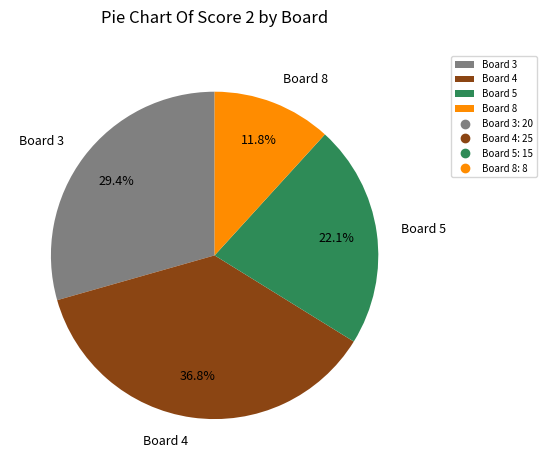

True or false: Board 8 accounts for 12% of the total.

True